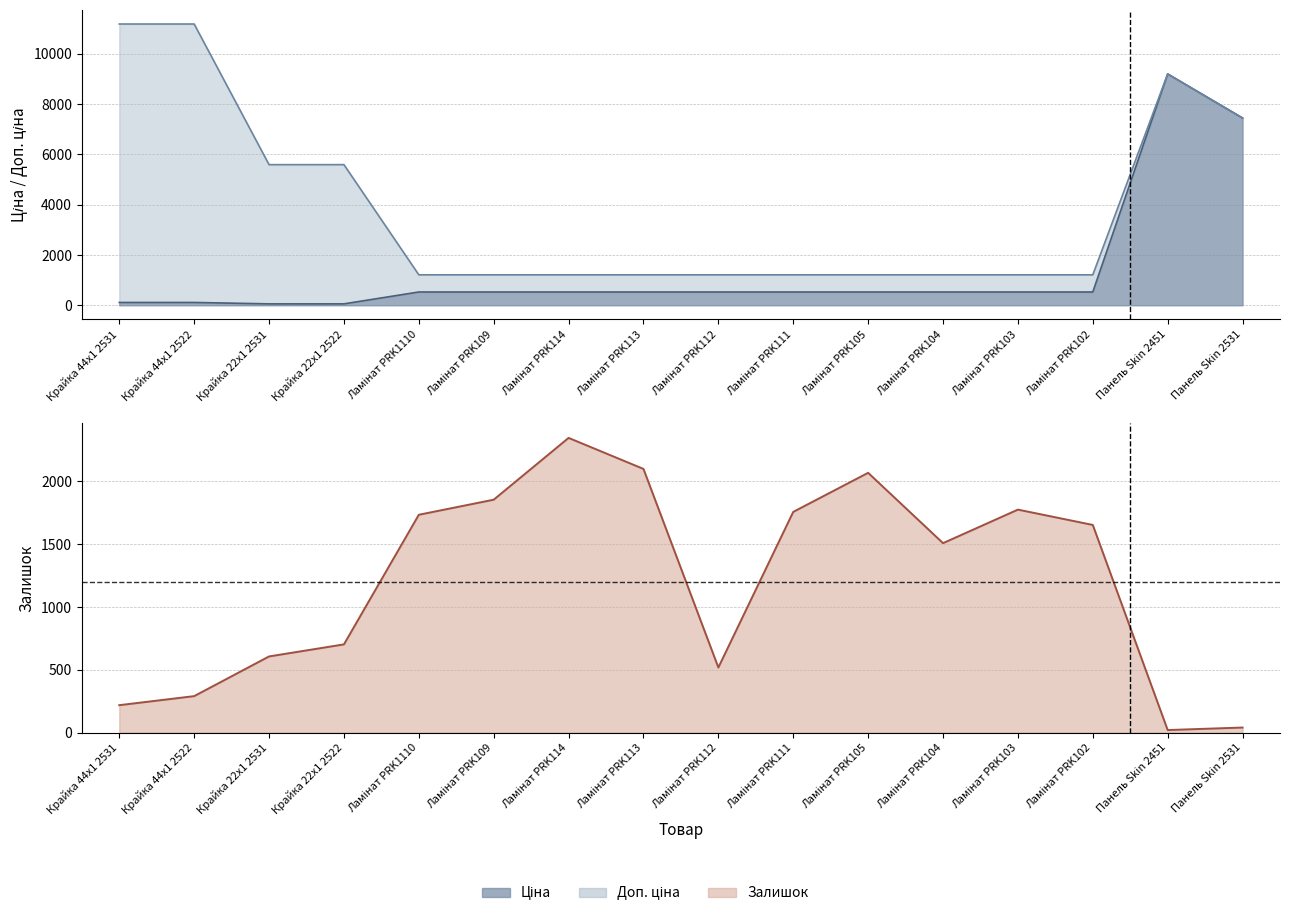

What is the label of the 3rd point from the left?

Крайка 22x1 2531